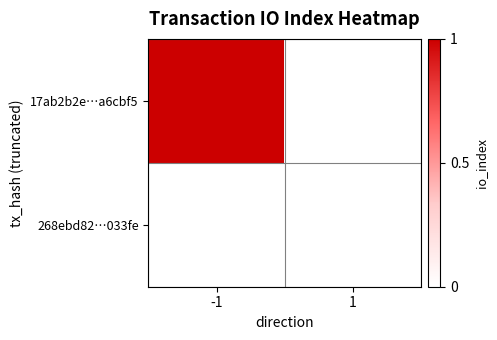

Rank the series at 1 from lowest to highest value.

17ab2b2e…a6cbf5, 268ebd82…033fe